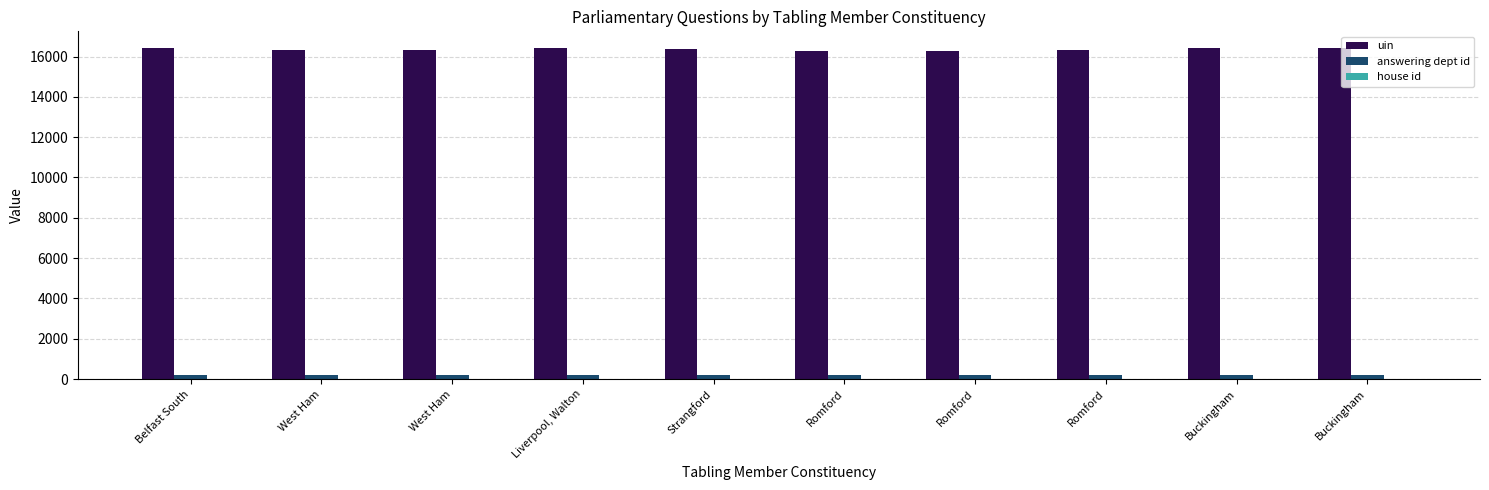

At which label does uin reach its minimum?

Romford